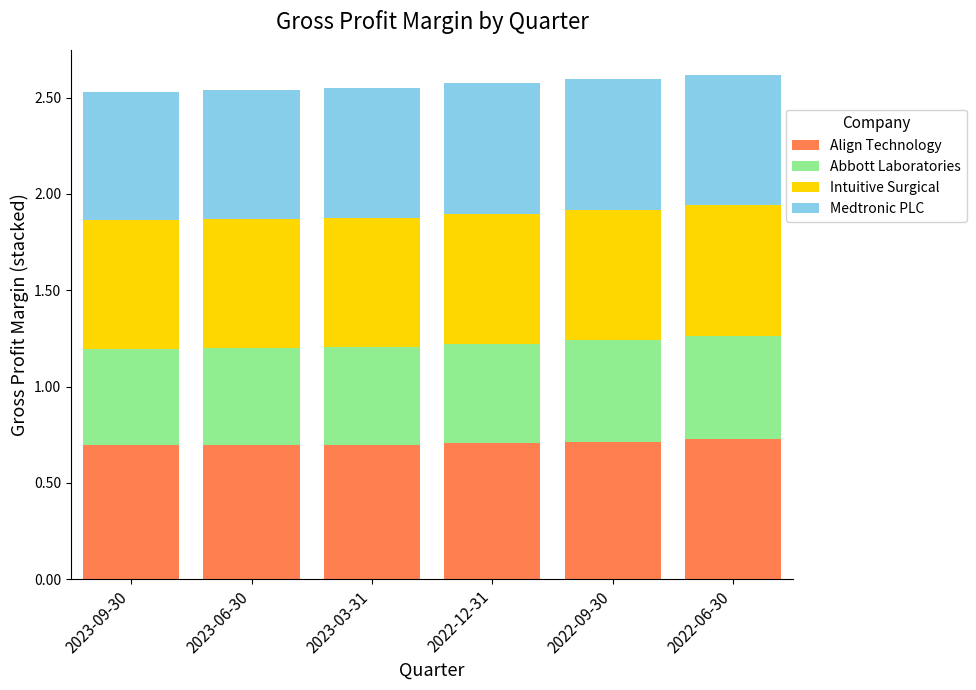

Does the chart contain any negative values?

No